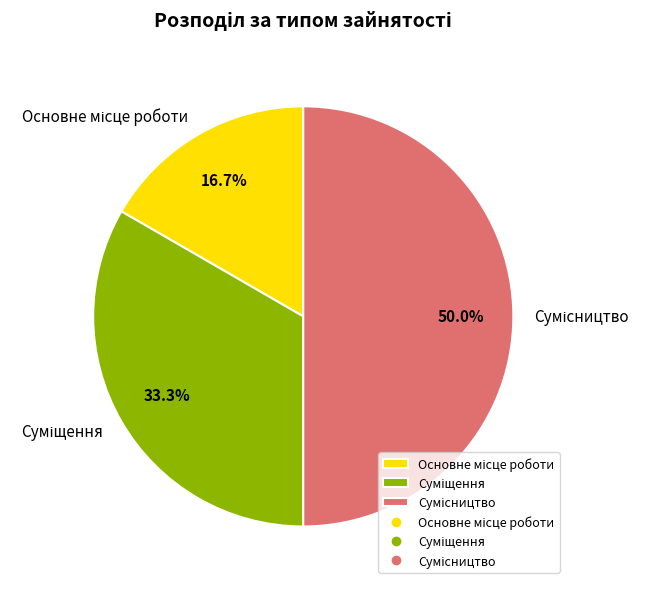

To the nearest percent, what is the difference between the largest and smallest slice percentages?

33%